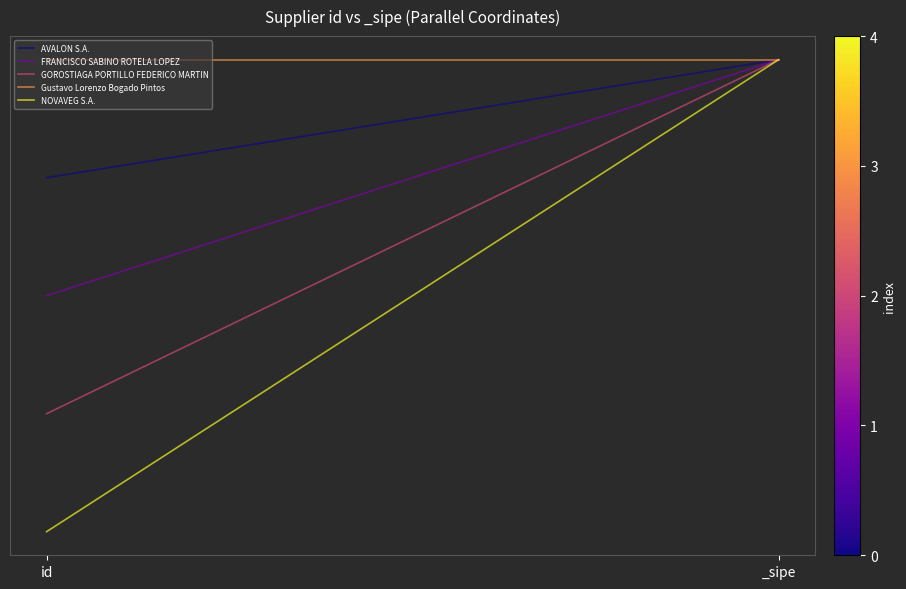

Reading left to right, extract all data points from this chart.

AVALON S.A.: 1.0	1.0
FRANCISCO SABINO ROTELA LOPEZ: 1.0	1.0
GOROSTIAGA PORTILLO FEDERICO MARTIN: 1.0	1.0
Gustavo Lorenzo Bogado Pintos: 1.0	1.0
NOVAVEG S.A.: 1.0	1.0